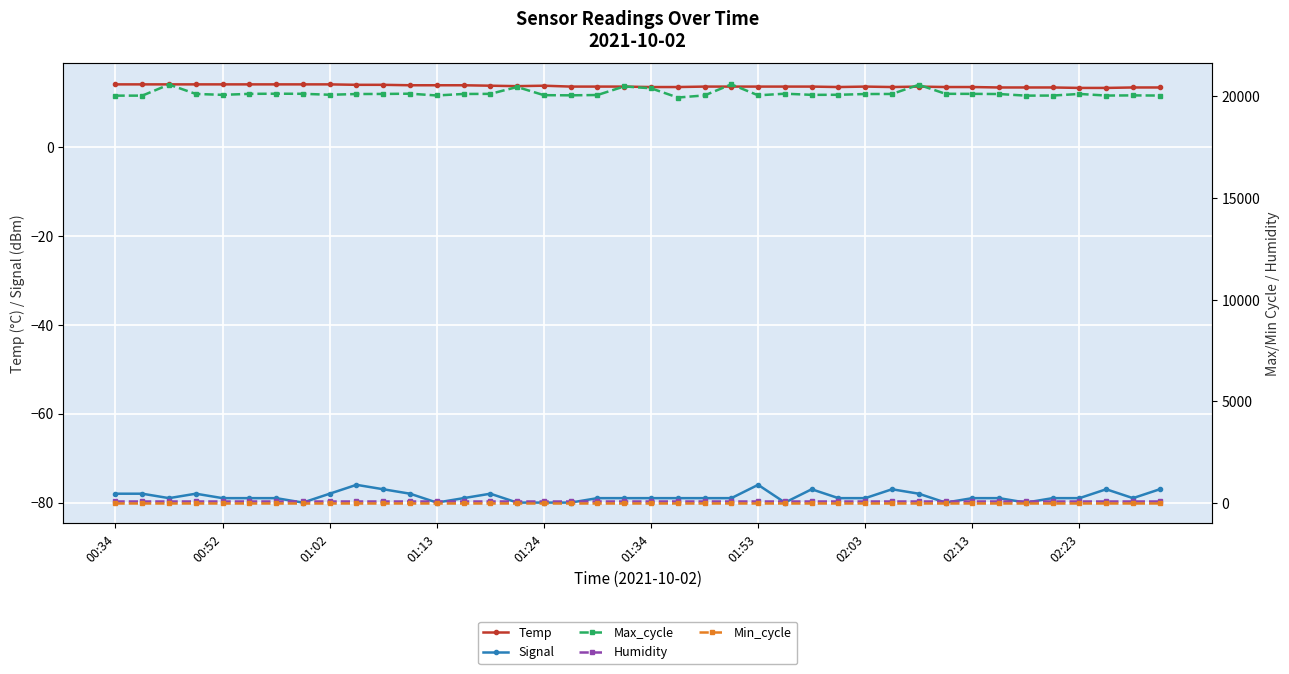

Where is Min_cycle nearest to the value 28?

00:34